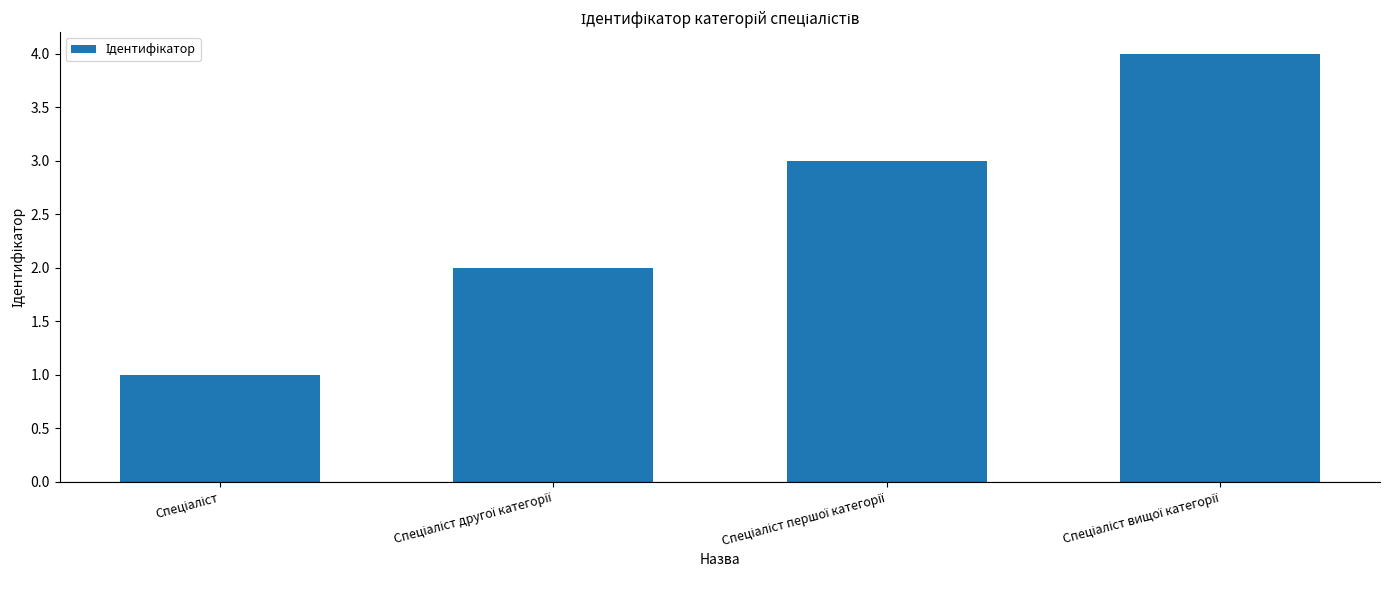

Reading right to left, transcribe all the data shown in this chart.

4	3	2	1